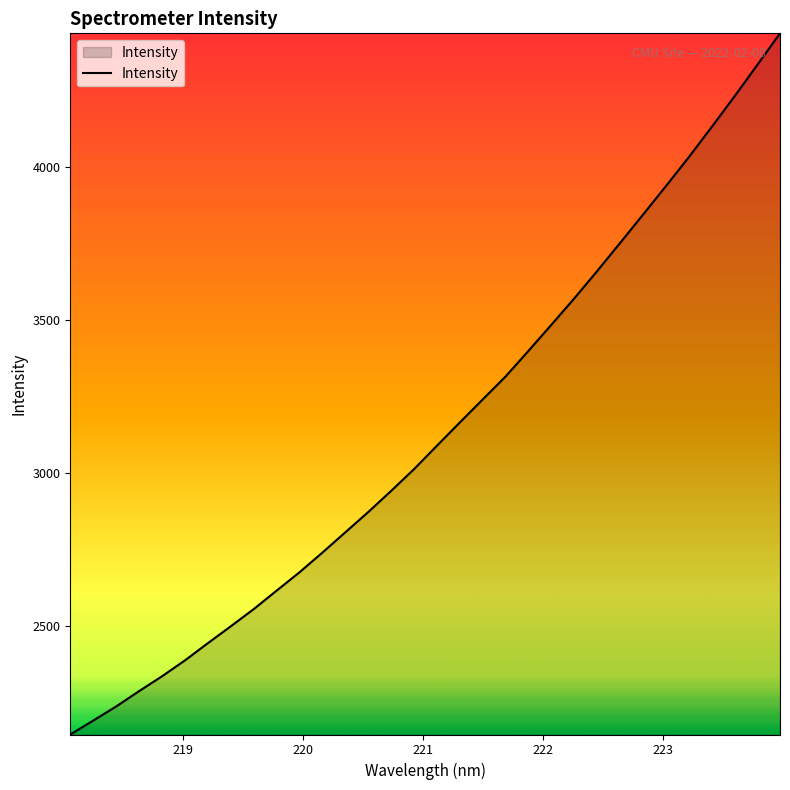

What is the minimum value shown in the chart?

2143.7